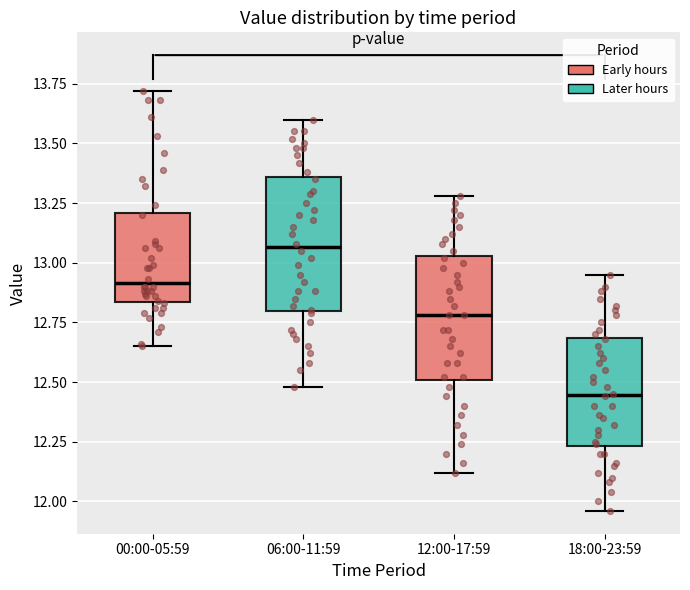

Reading left to right, read every box against the y-axis: the position of its median line, the range the box covers, and the ends of its whiskers. The values are not printed on the chart, so give them approximately, as read against the axis.

00:00-05:59: median 12.90, box 12.85 to 13.20, whiskers 12.65 to 13.70
06:00-11:59: median 13.05, box 12.80 to 13.35, whiskers 12.50 to 13.60
12:00-17:59: median 12.80, box 12.50 to 13.05, whiskers 12.10 to 13.30
18:00-23:59: median 12.45, box 12.25 to 12.70, whiskers 11.95 to 12.95